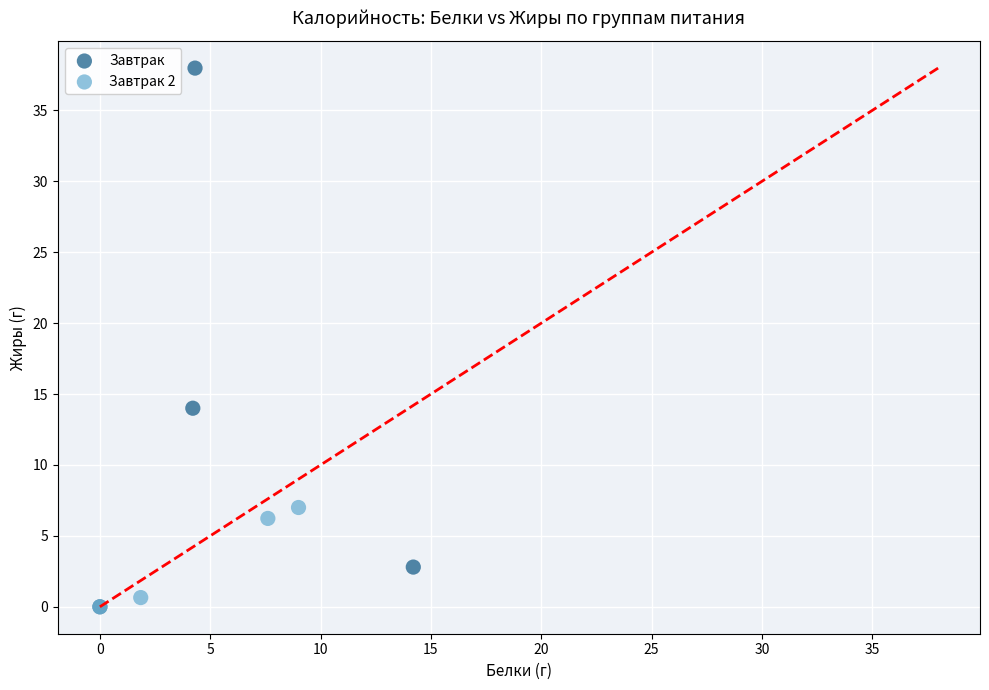

Which series contains the highest Y value?

Завтрак